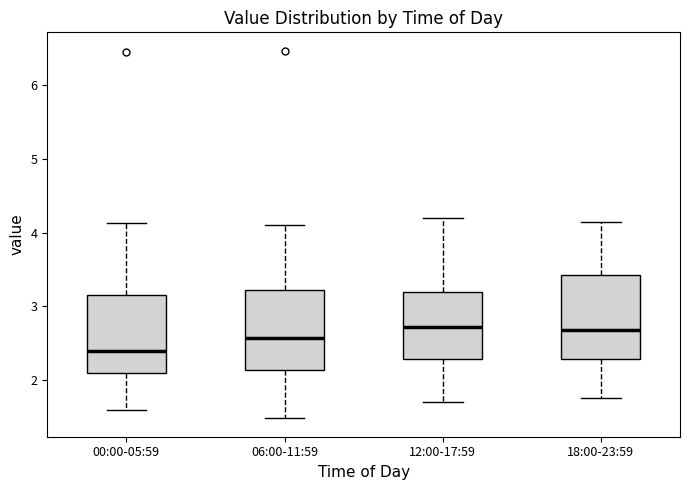

Where does the upper whisker of the box for 12:00-17:59 end on the y-axis? The values are not printed on the chart, so give them approximately, as read against the axis.

4.2